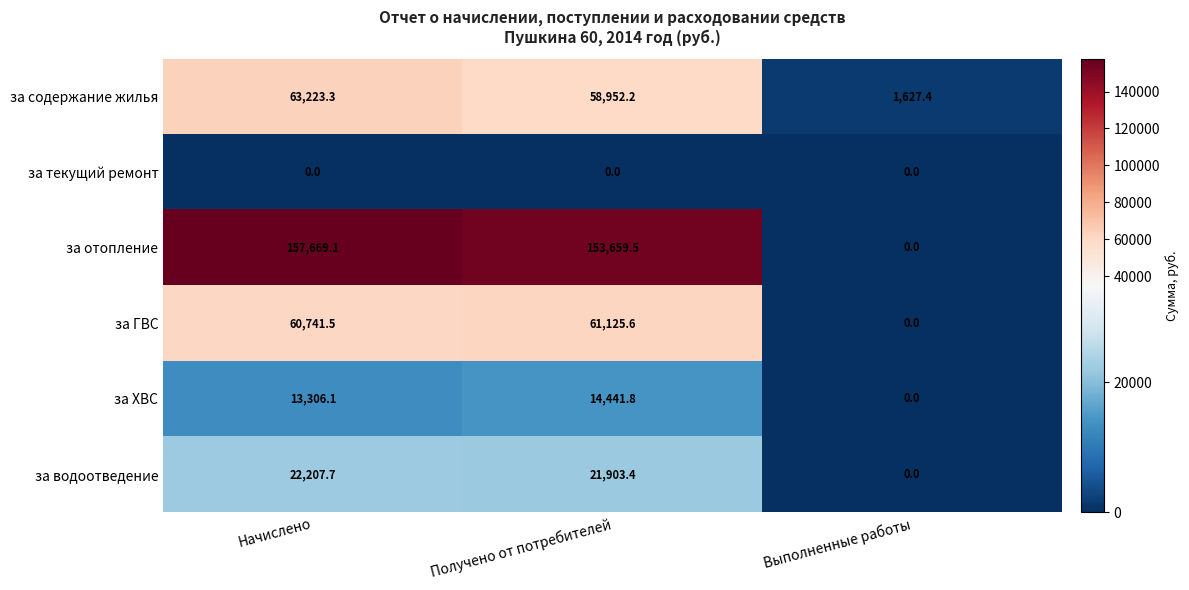

How many categories are shown in the chart?

3